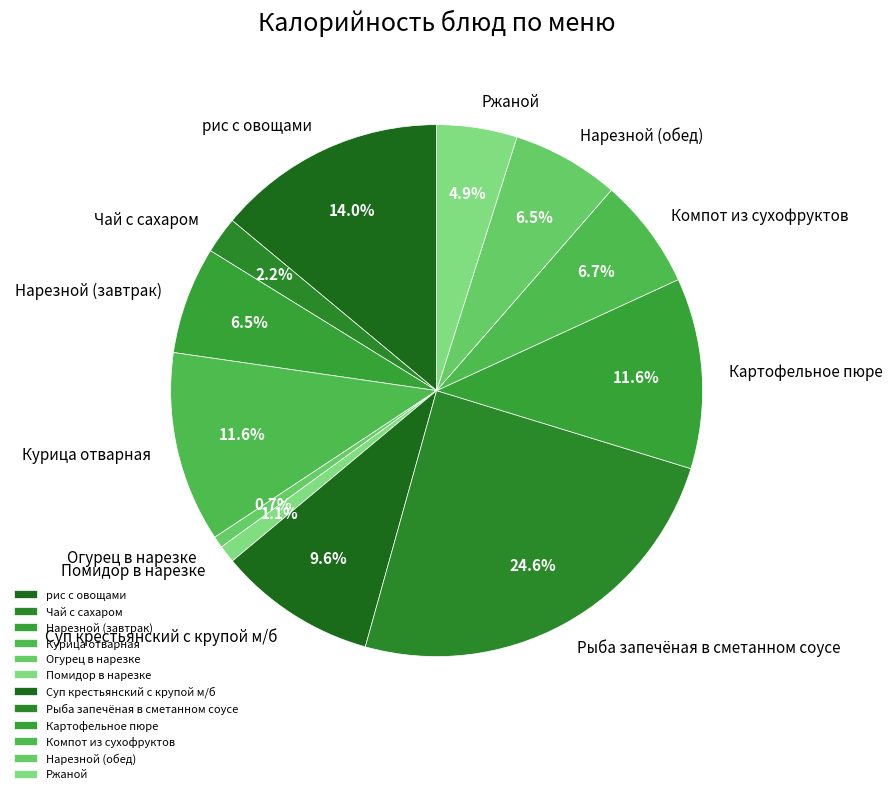

Combined, what portion of the pie is Компот из сухофруктов and Огурец в нарезке?

7.4%